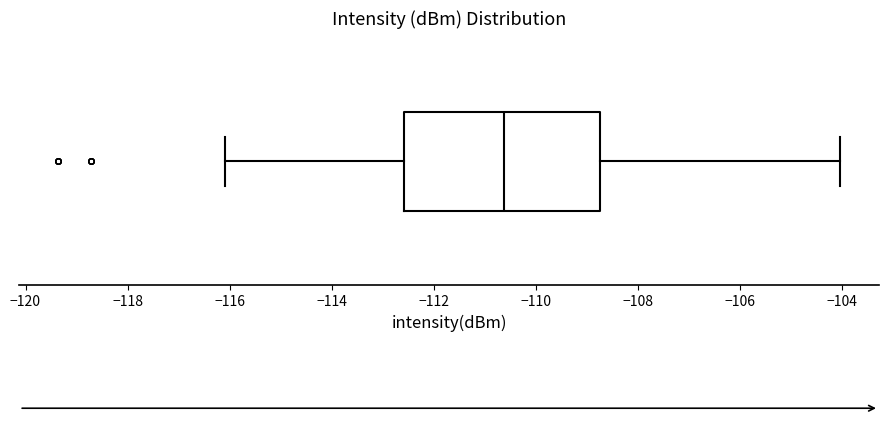

Transcribe this box plot: give where the median line is, the range the box spans, and where the two whiskers end, as read against the x-axis. The values are not printed on the chart, so give them approximately, as read against the axis.

median -110.6, box -112.6 to -108.8, whiskers -116.0 to -104.0